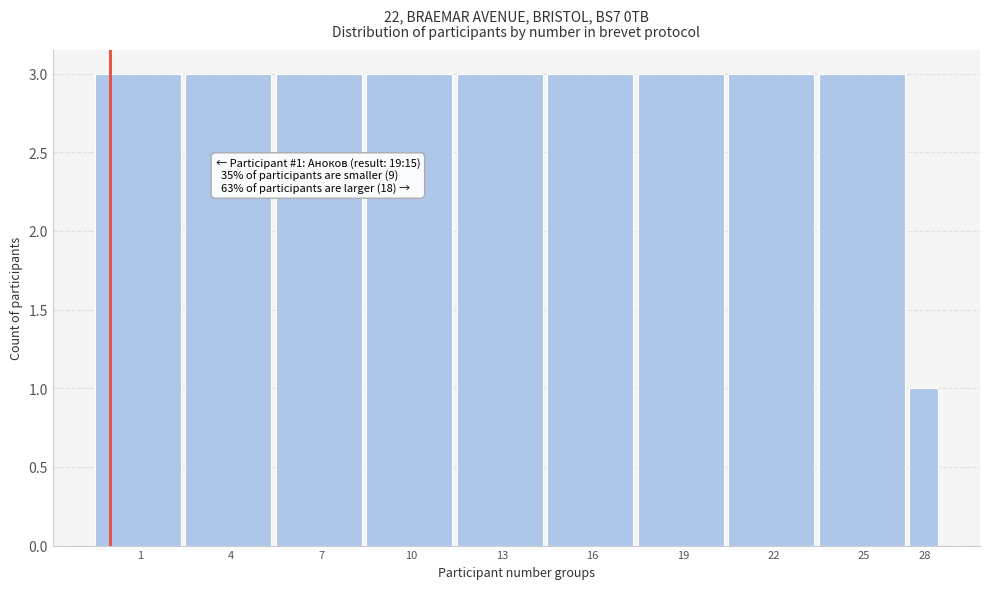

Reading left to right, transcribe all the data shown in this chart.

1=3	4=3	7=3	10=3	13=3	16=3	19=3	22=3	25=3	28=1